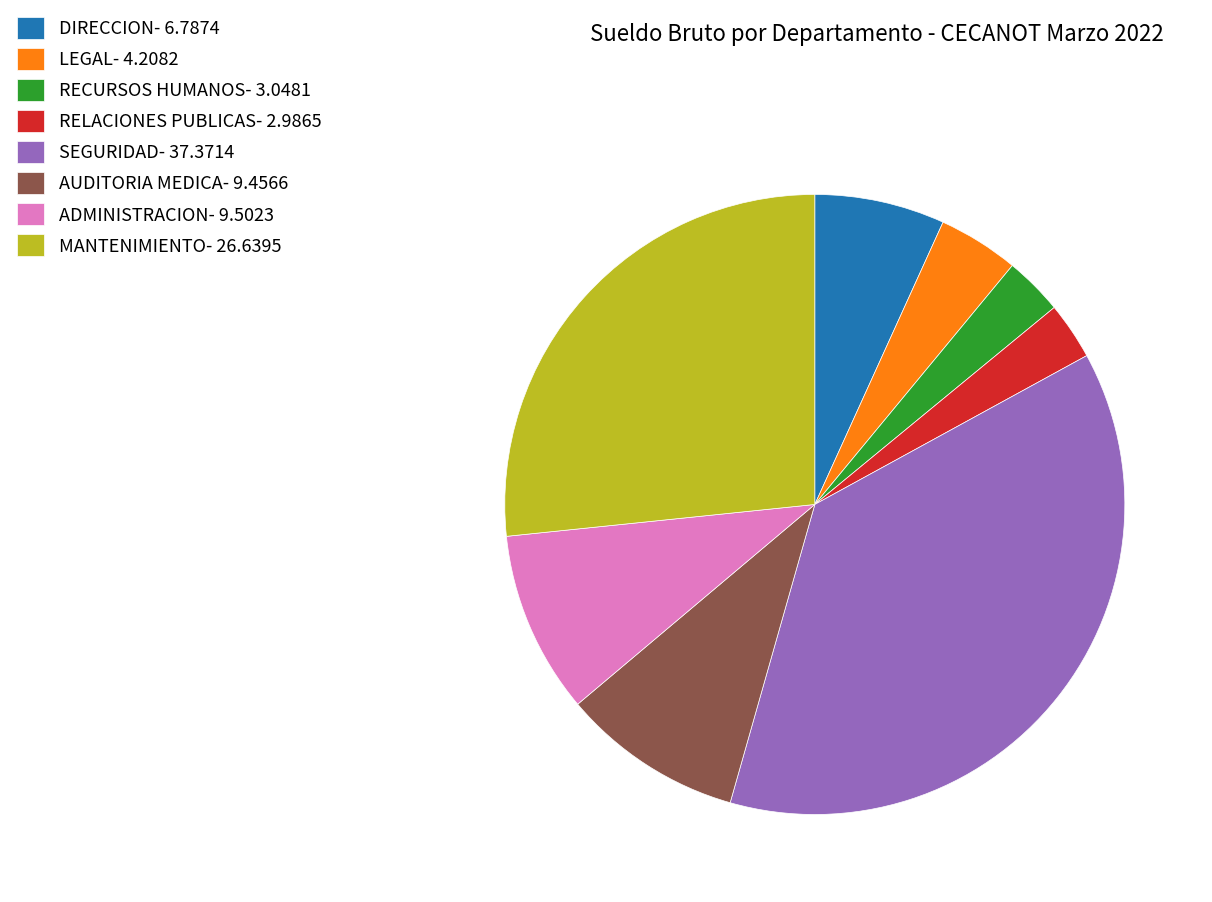

Is AUDITORIA MEDICA- 9.4566 the majority of the pie?

No